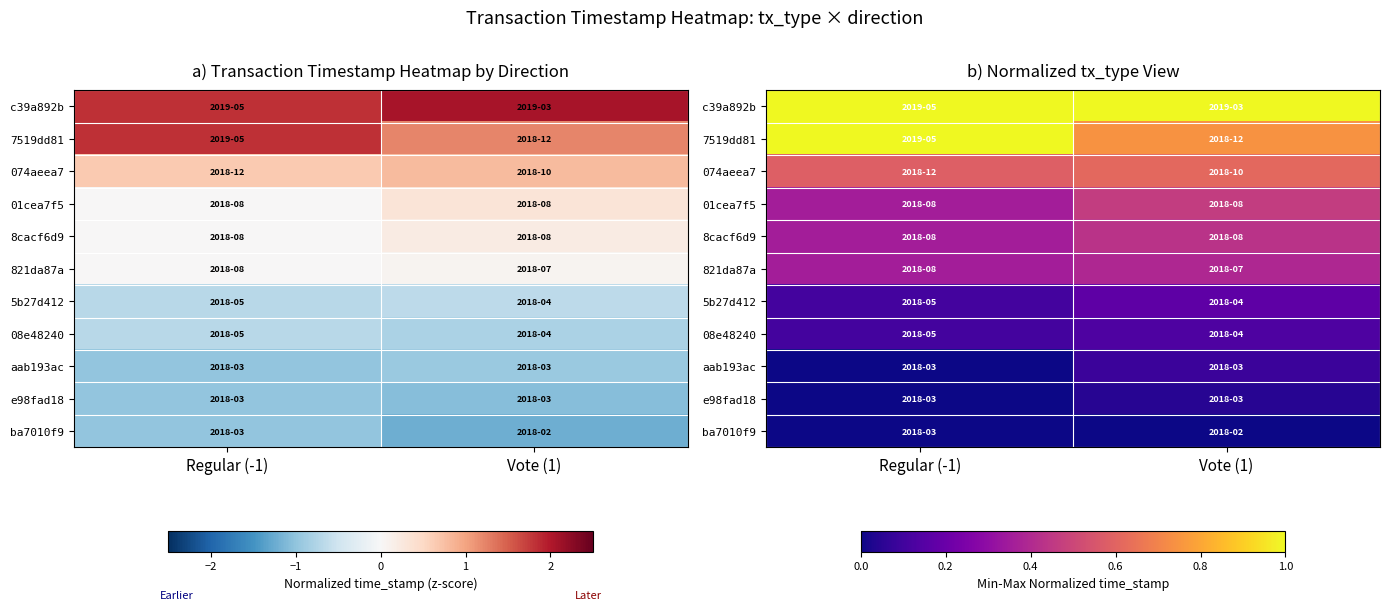

What is the maximum value for 821da87a?

0.4